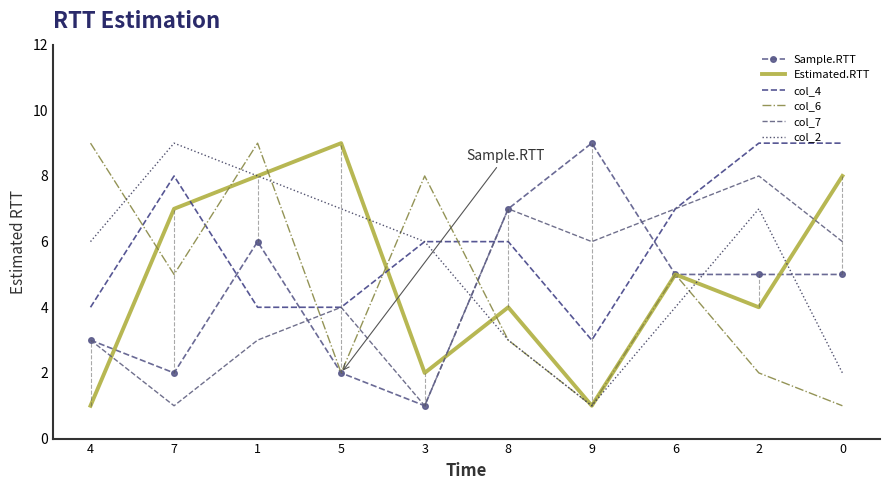

Which series changed the most between 7 and 3?

Estimated.RTT